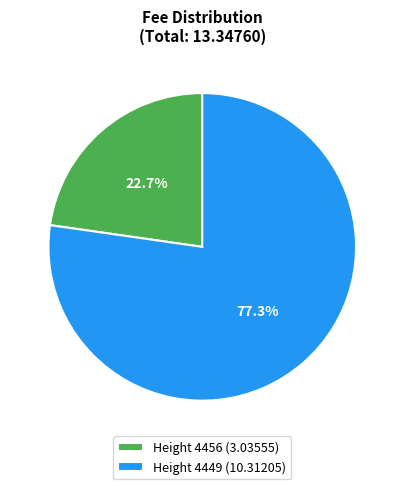

What percentage do Height 4449 (10.31205) and Height 4456 (3.03555) together represent?

100.0%